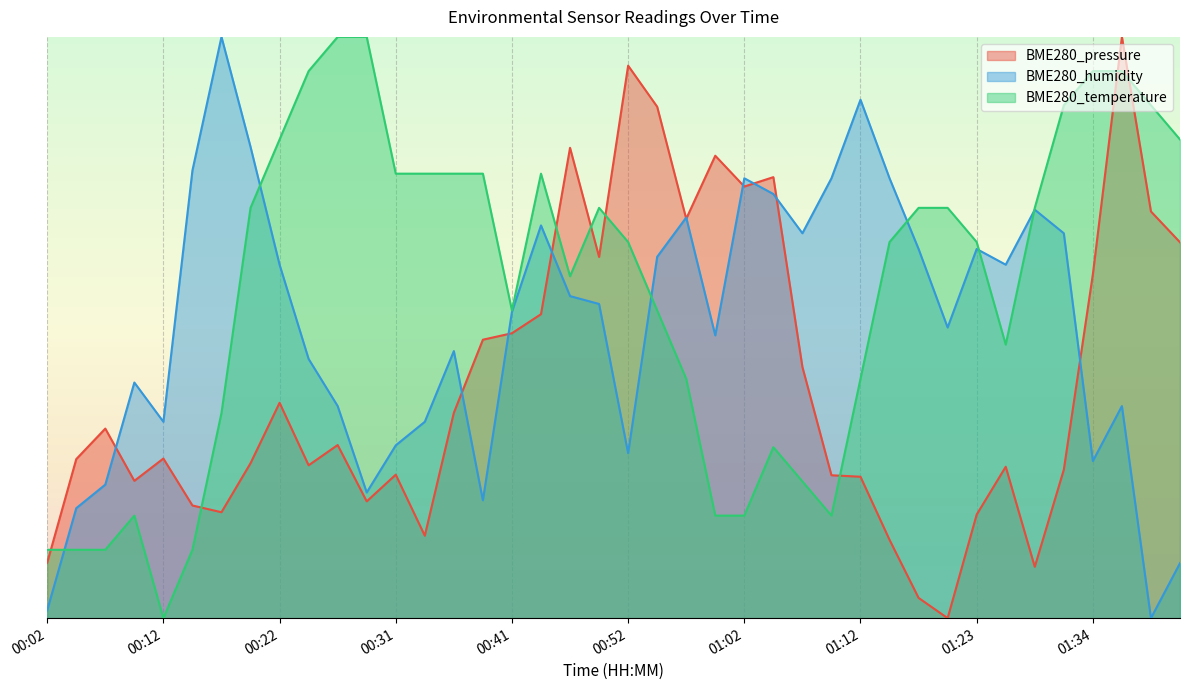

Is the value of BME280_humidity at 00:54 greater than the value of BME280_temperature at 00:36?

No